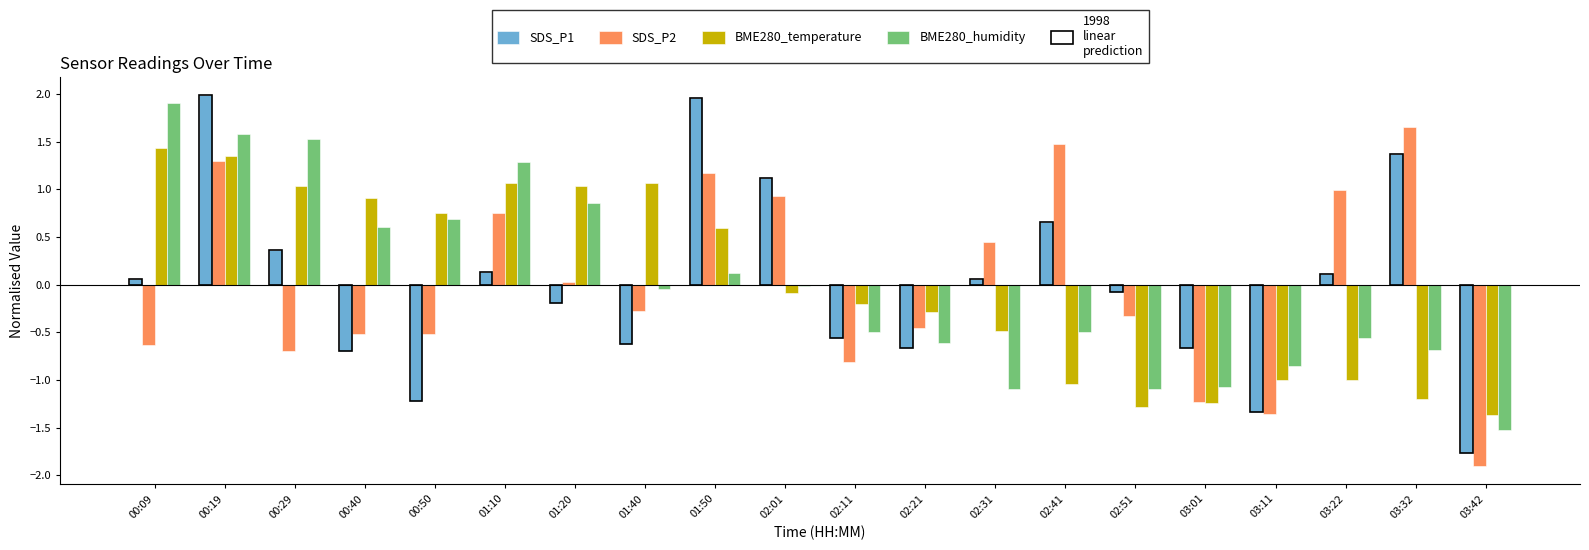

At which category is the sum across all series the highest?

00:19